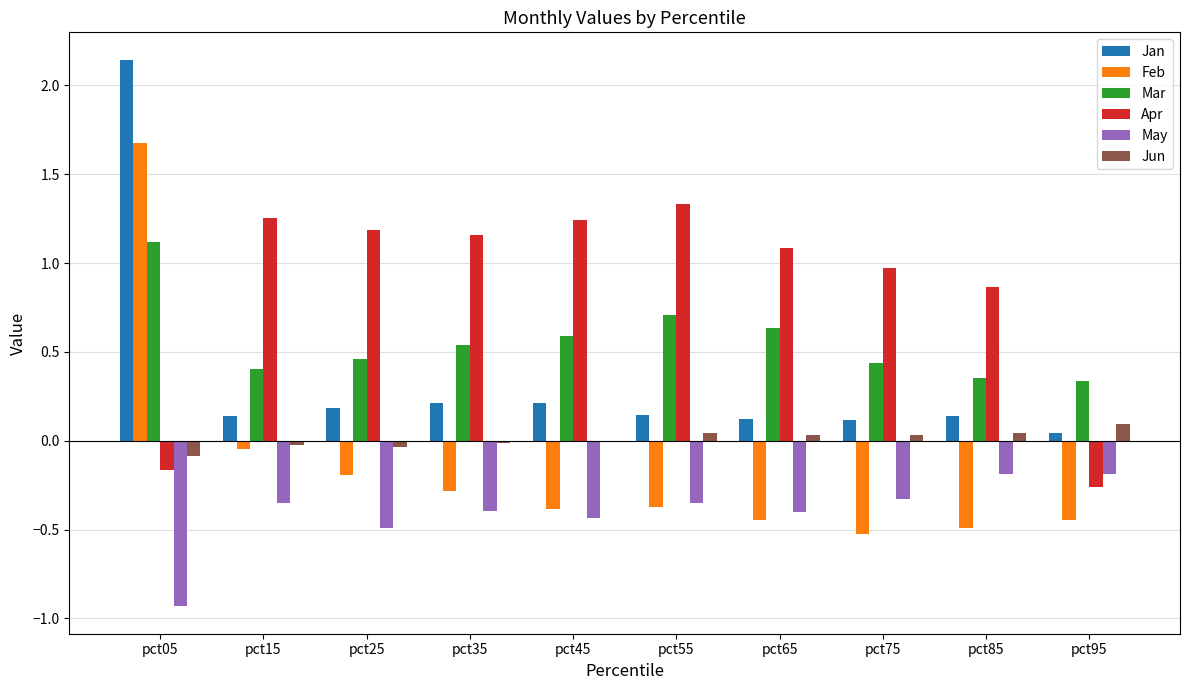

How many values in Feb are above zero?

1